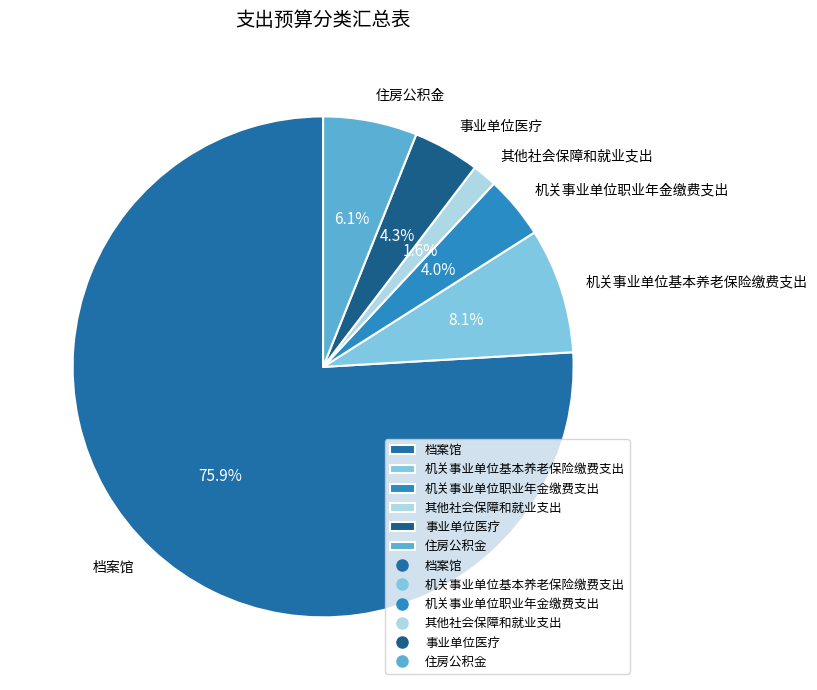

Which category has the biggest portion of the pie?

档案馆